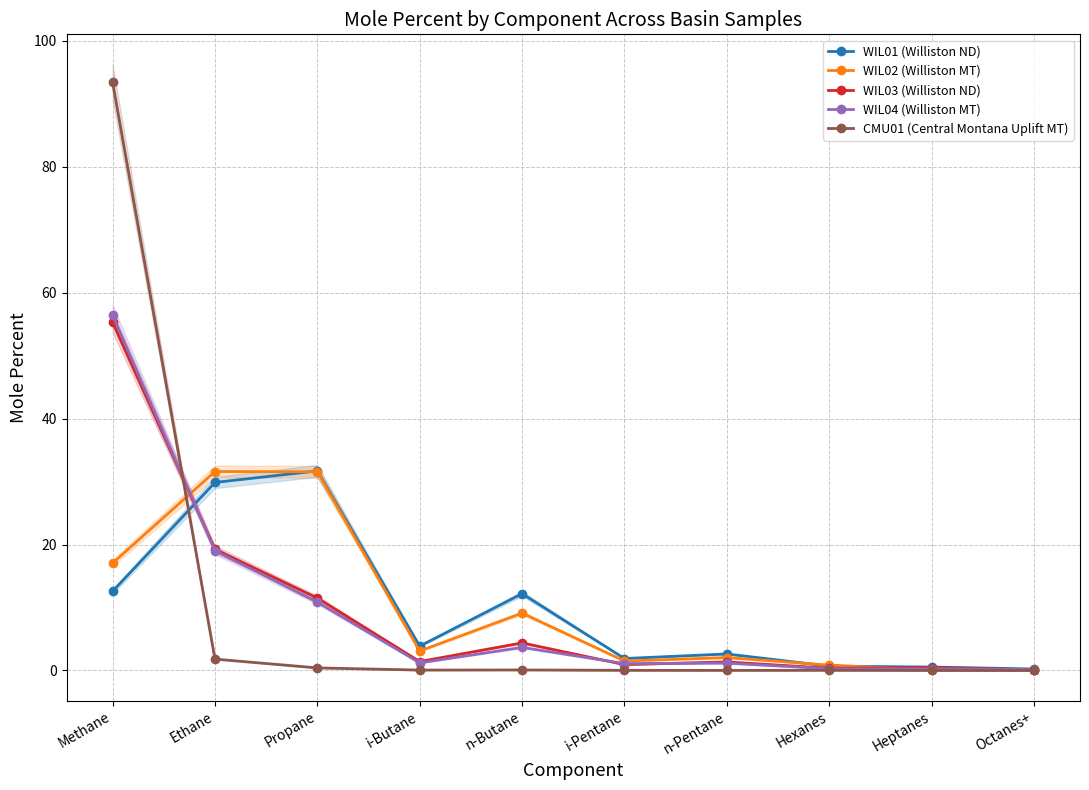

What is the average value of the CMU01 (Central Montana Uplift MT) series?

9.6